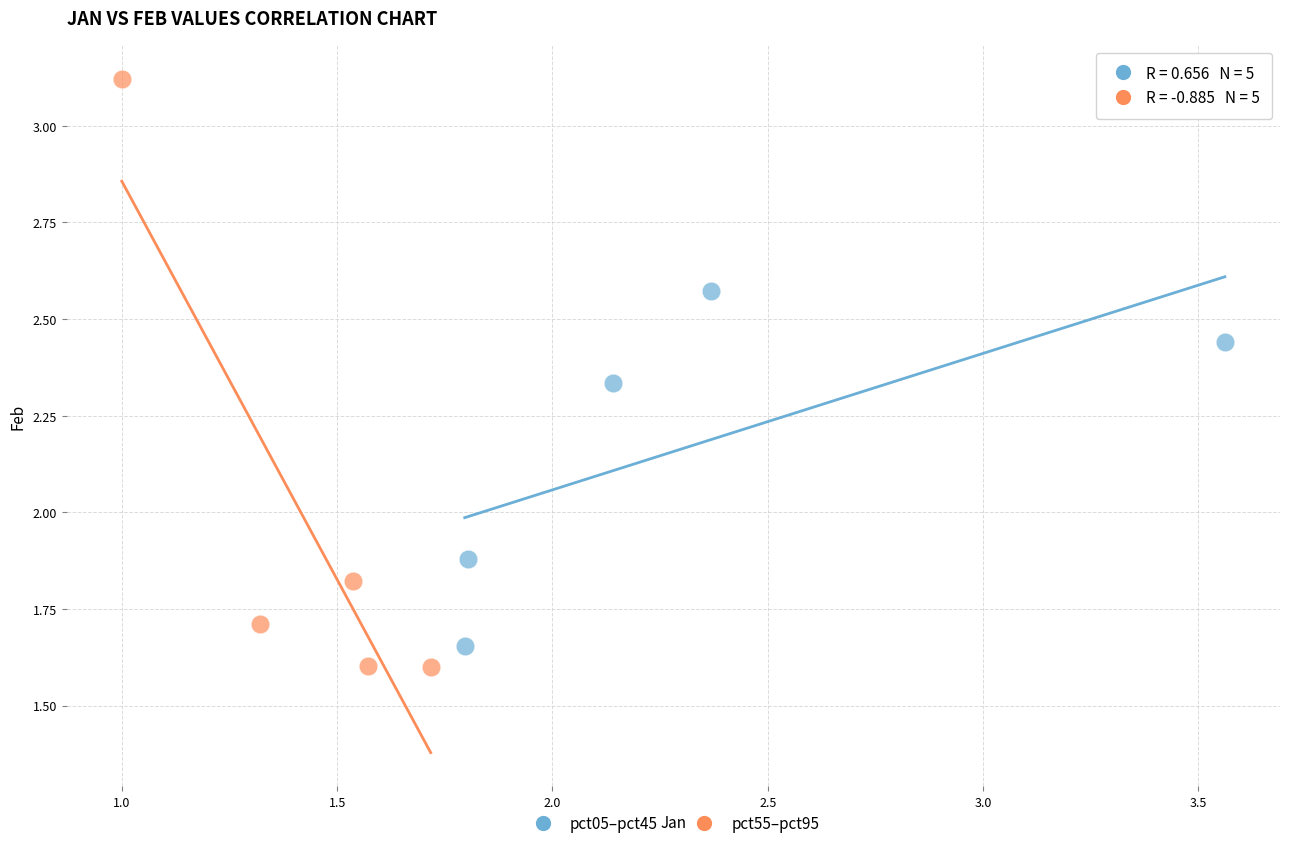

Which series has the widest spread of Y values?

pct55–pct95